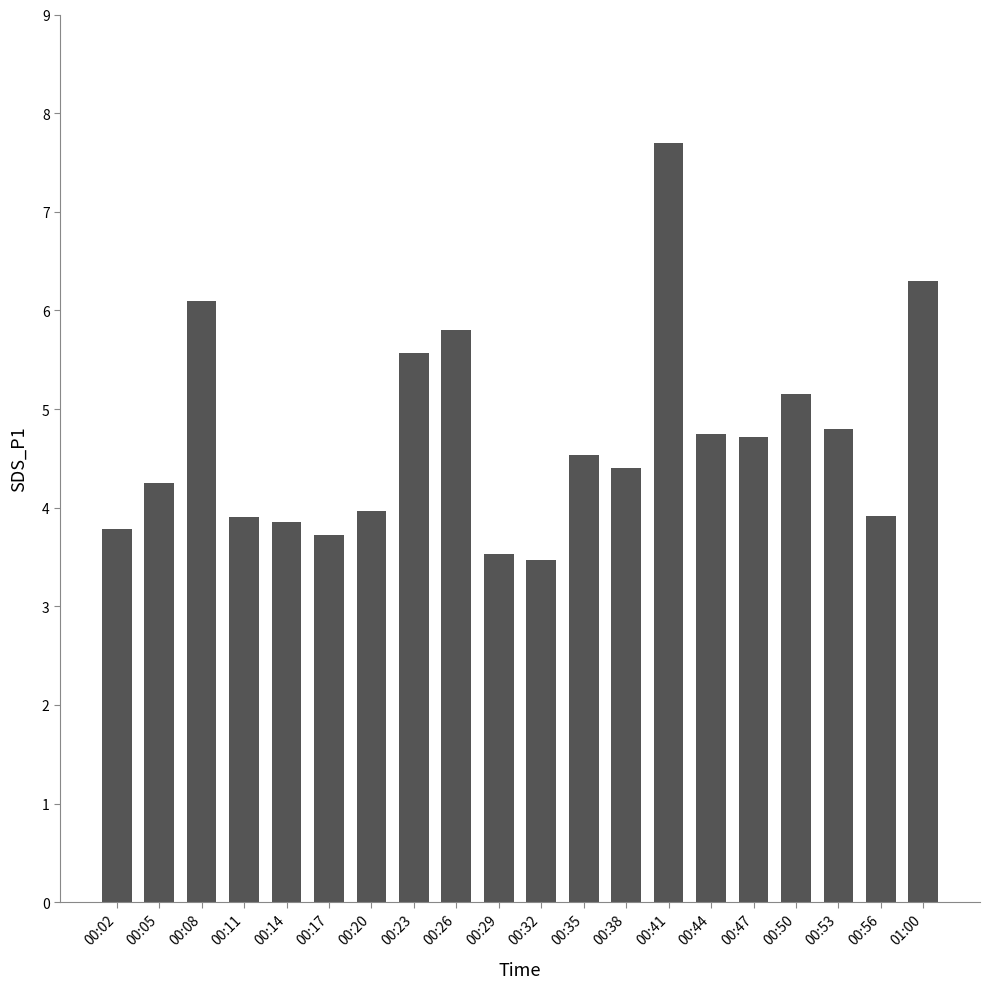

What is the smallest value displayed?

3.5